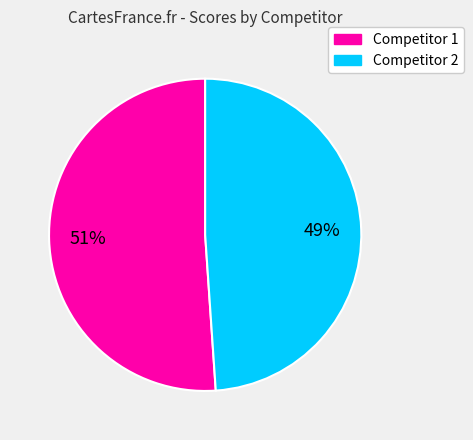

Does any single category account for the majority?

Yes